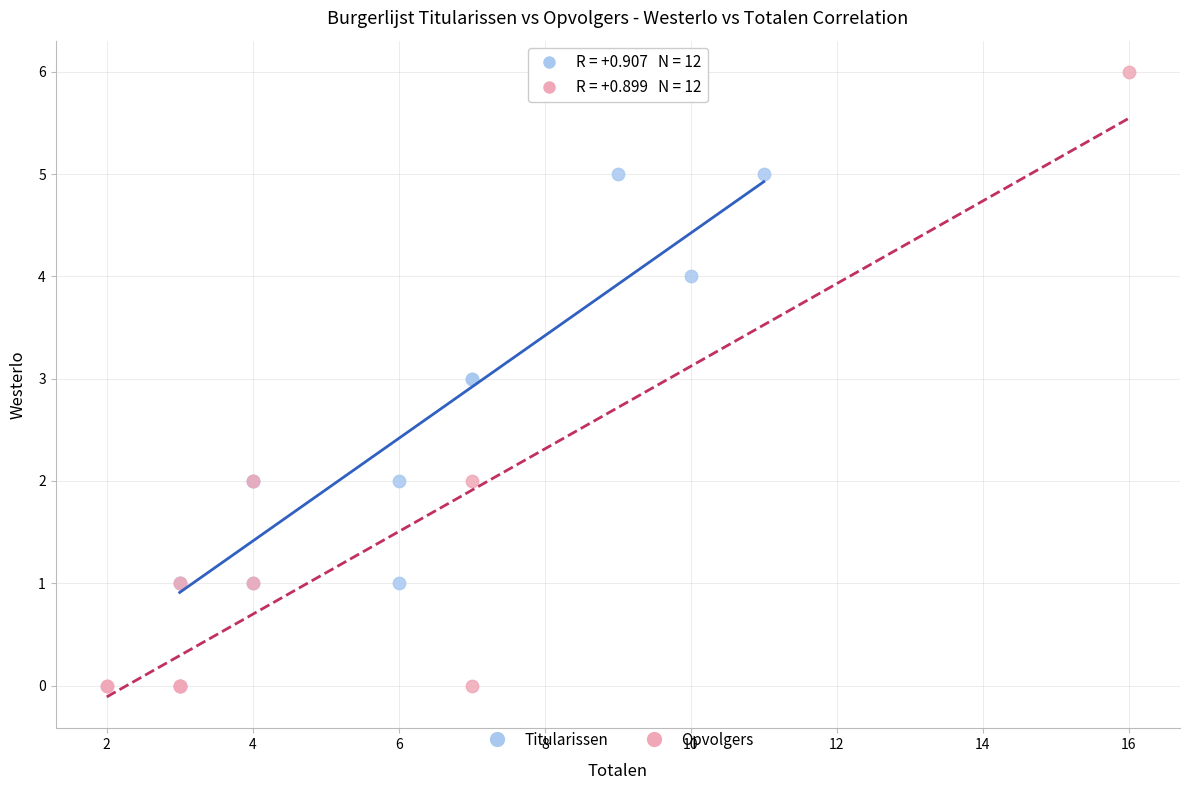

Which series has the widest spread of Y values?

Opvolgers